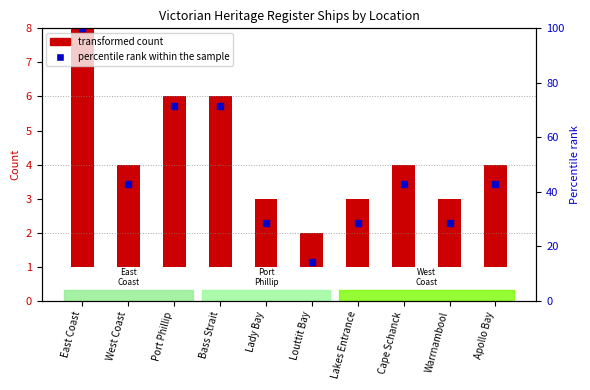

Count the number of values greater than 3.

3